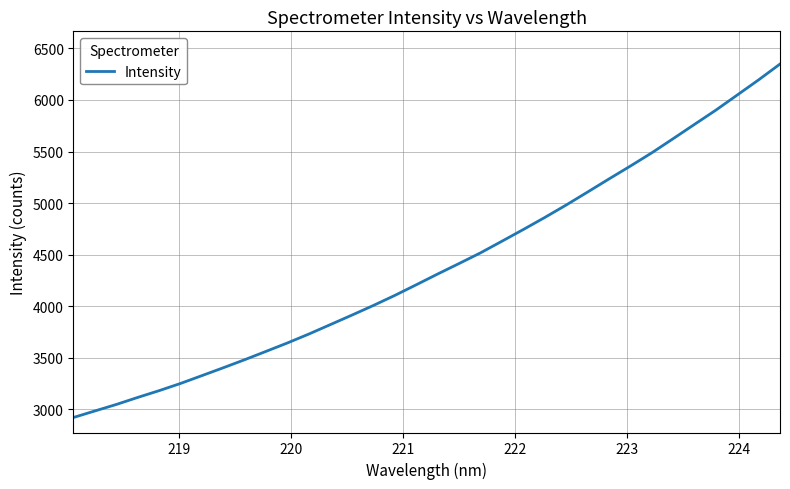

What is the greatest value displayed?

6349.0